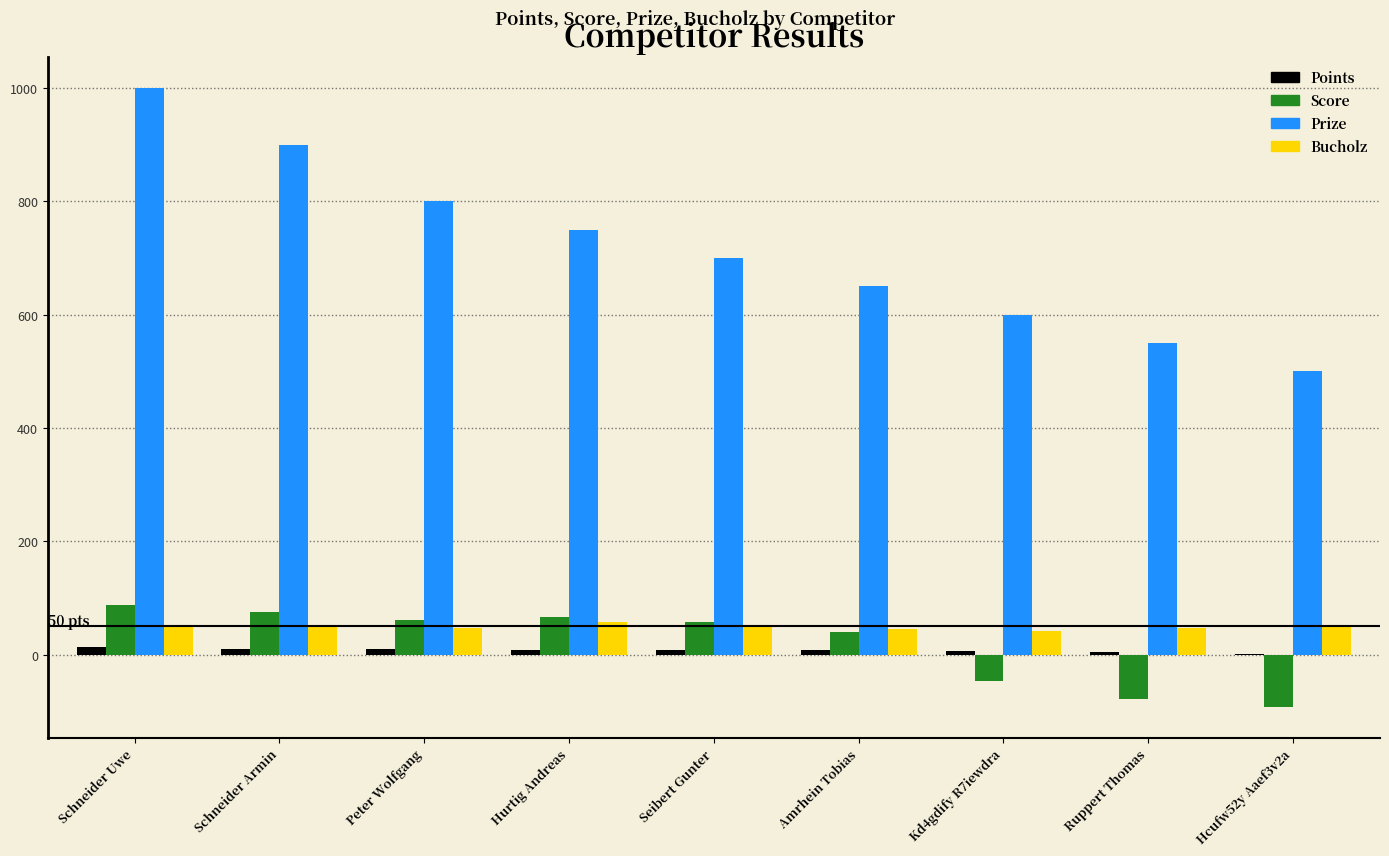

What is the sum of all Score values?

175